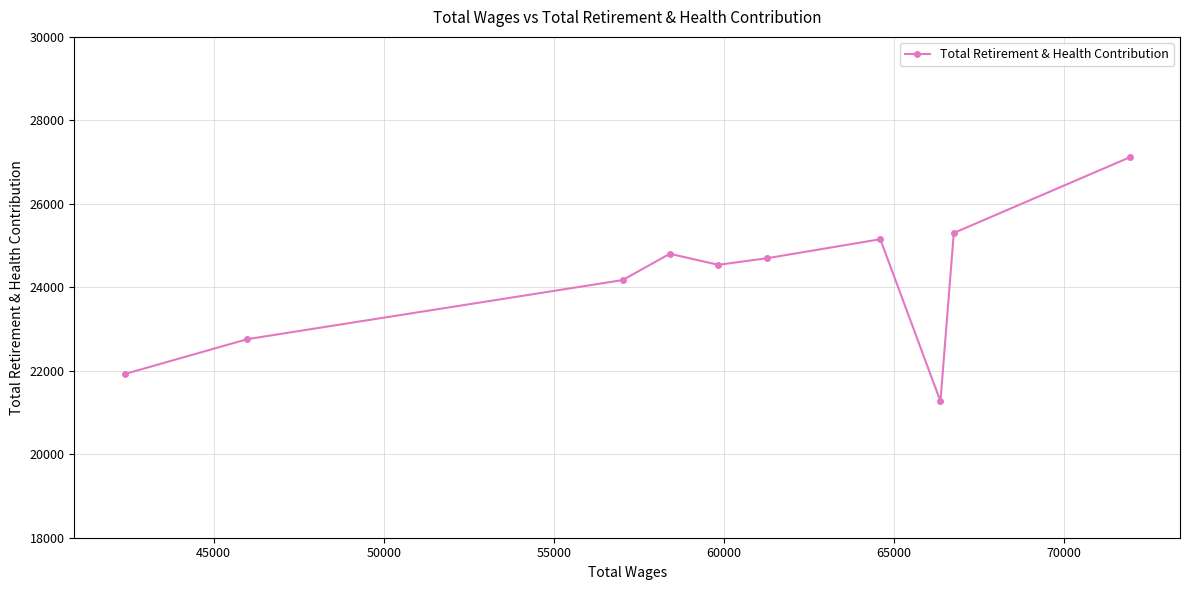

What is the value of the 9th point from the left?

25302